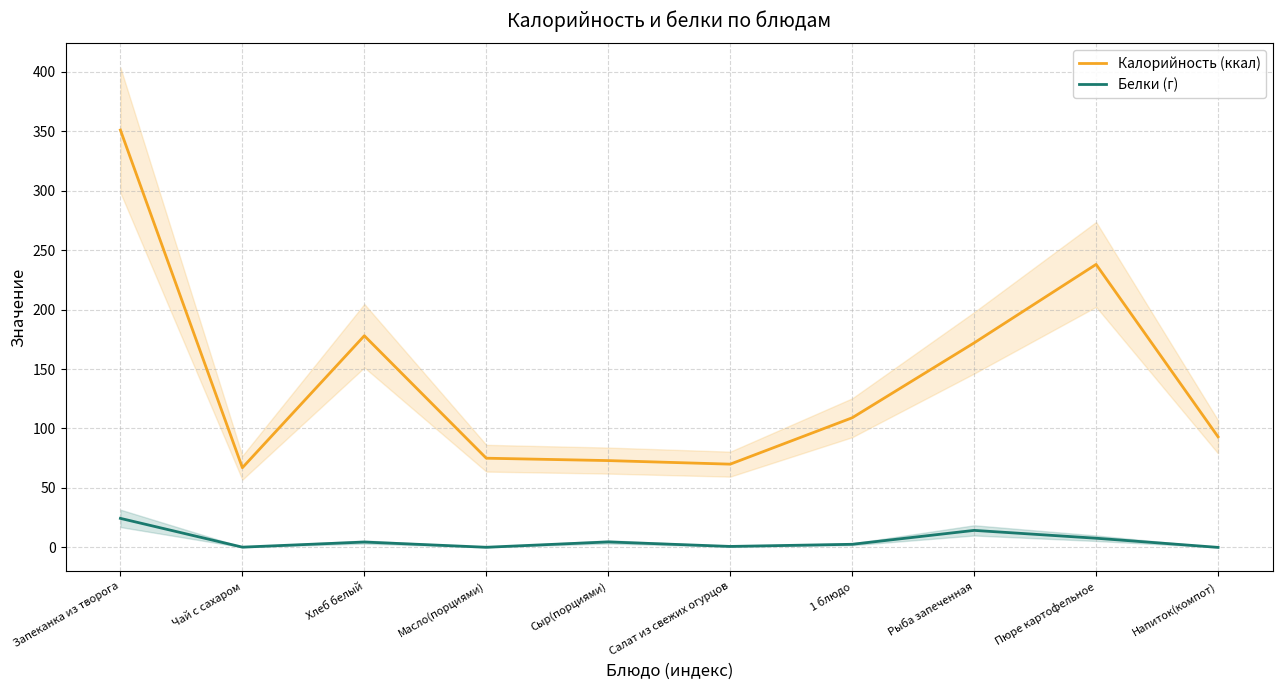

How many lines are shown in the chart?

2